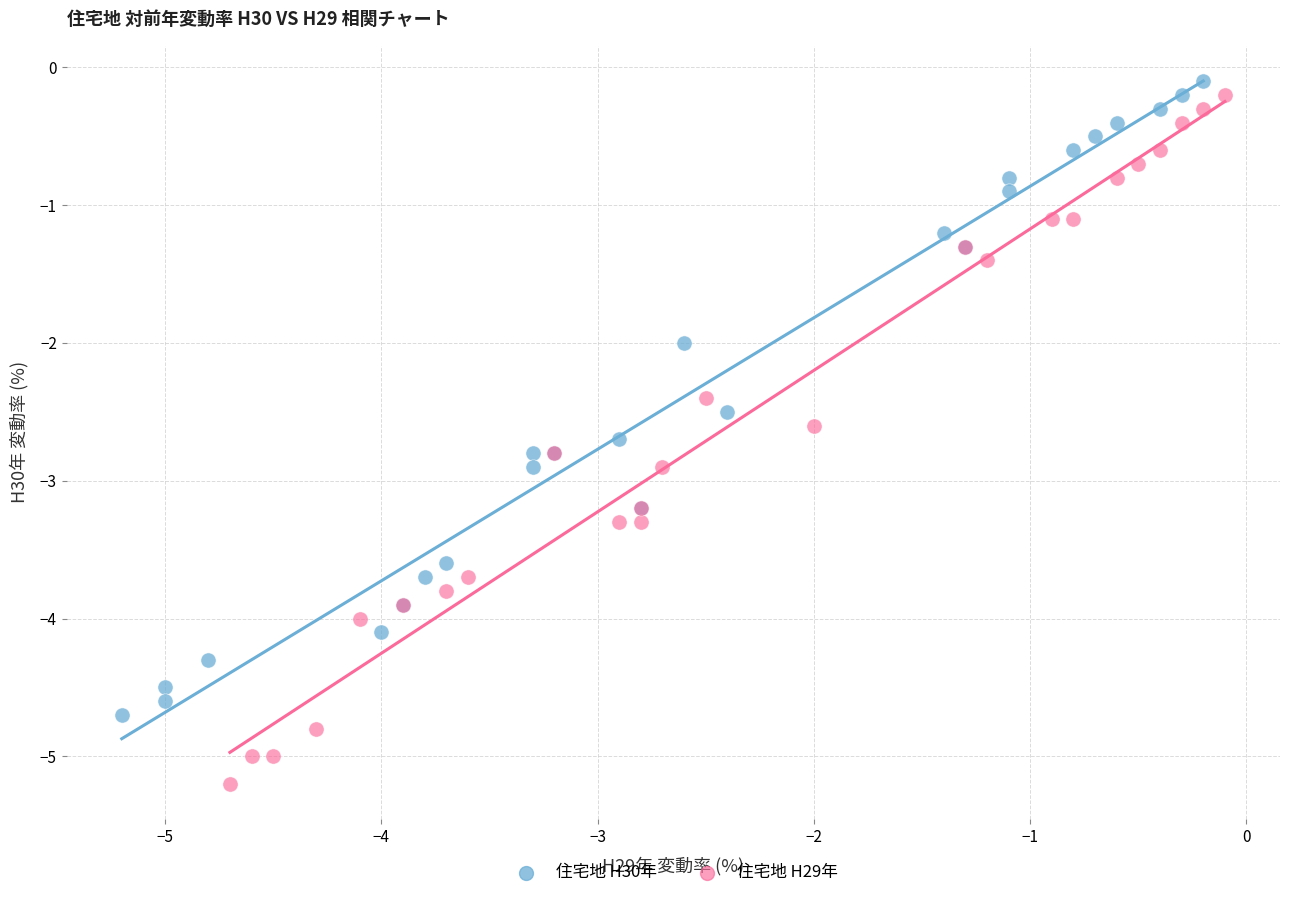

Which series has the largest Y range (max minus min)?

住宅地 H29年